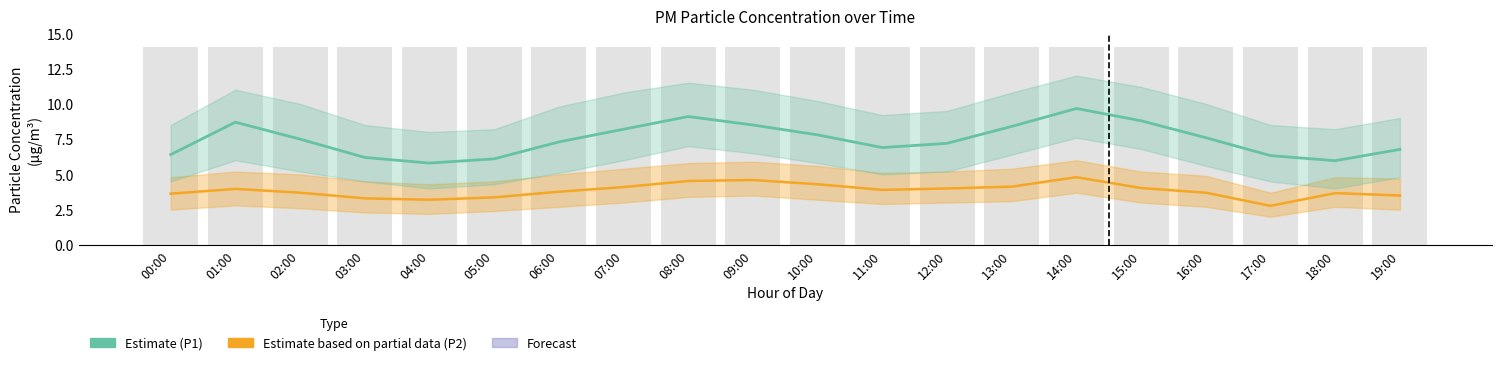

What is the label of the 17th bar from the left?

16:00